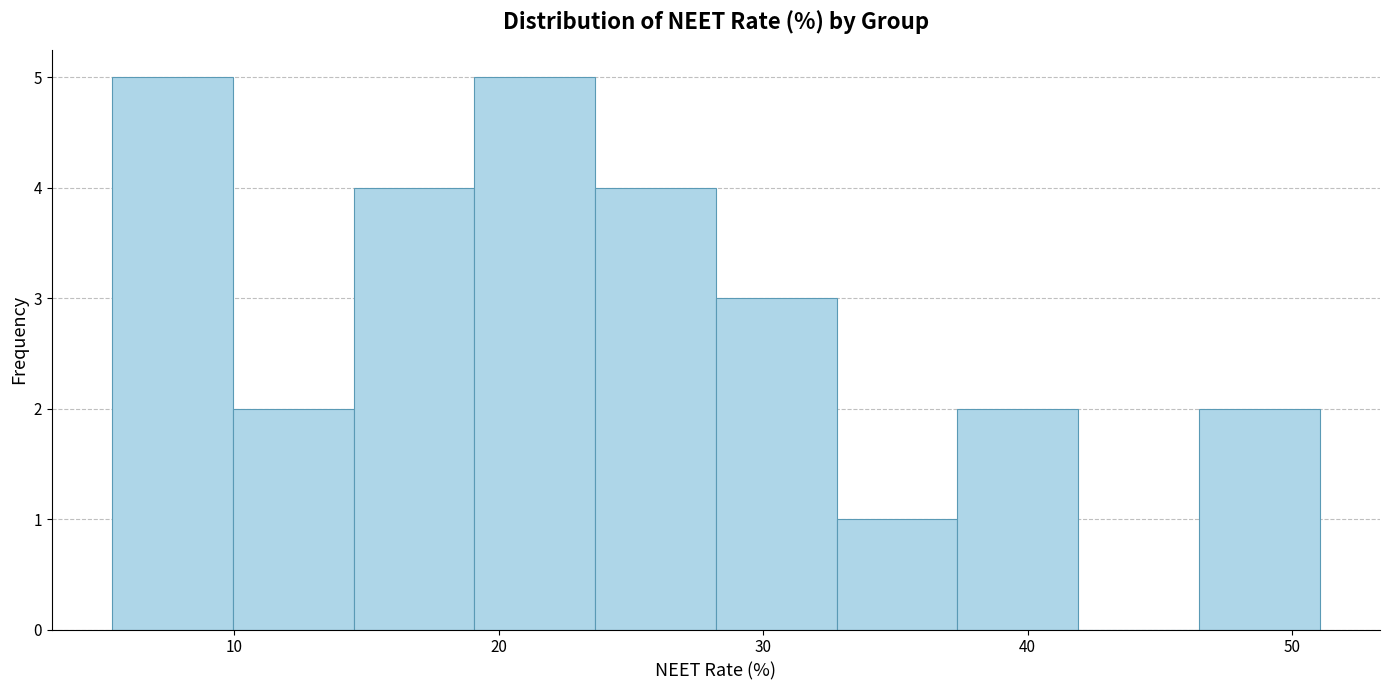

Reading left to right, transcribe this chart: for each bar, give the range it covers on the x-axis and its height. Neither the bar edges nor the heights are printed on the chart, so give them approximately, as read against the axes.

5 to 10: 5
10 to 15: 2
15 to 19: 4
19 to 24: 5
24 to 28: 4
28 to 33: 3
33 to 37: 1
37 to 42: 2
42 to 46: 0
46 to 51: 2